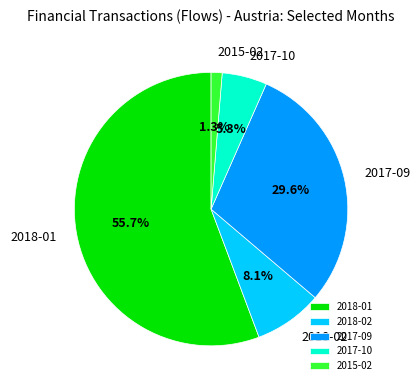

What percentage is the 2017-09 slice, to the nearest percent?

30%